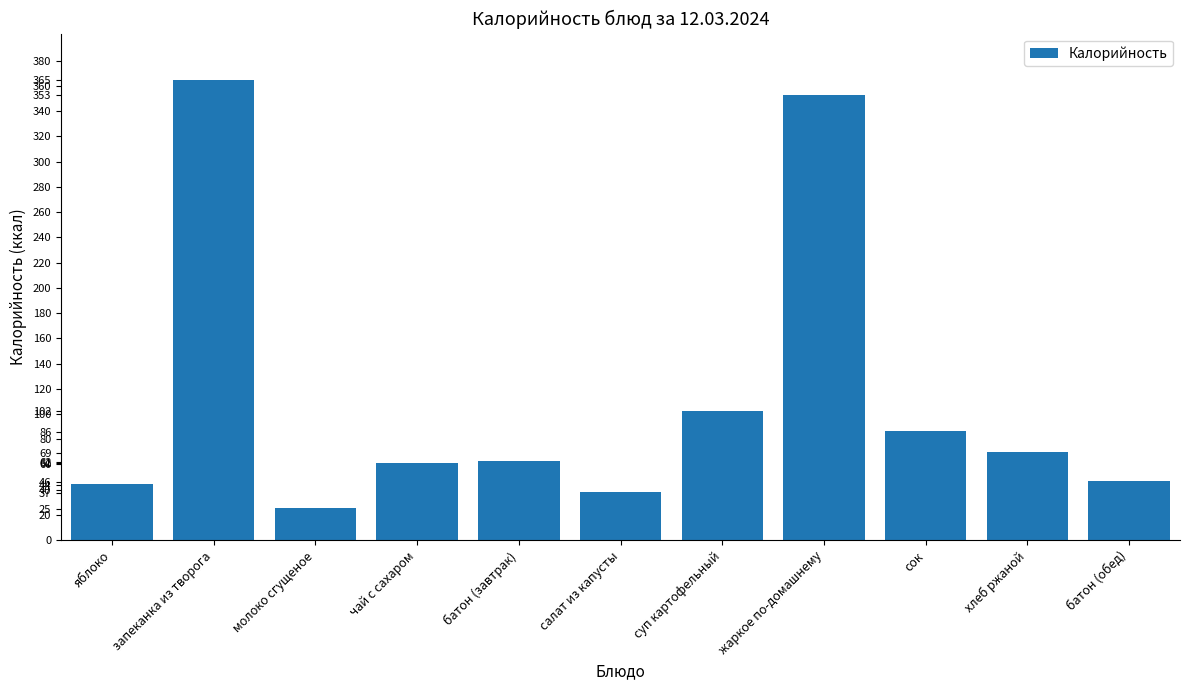

The value at молоко сгущеное is 44.1. True or false?

False